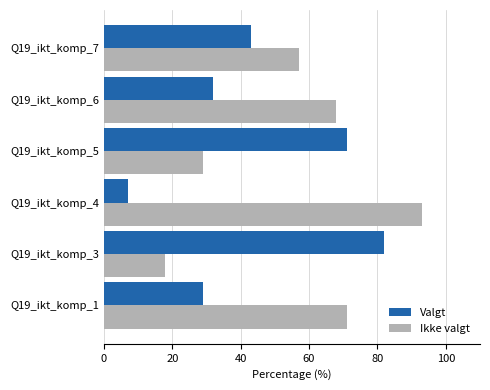

Rank the series by their maximum value, from highest to lowest.

Ikke valgt, Valgt